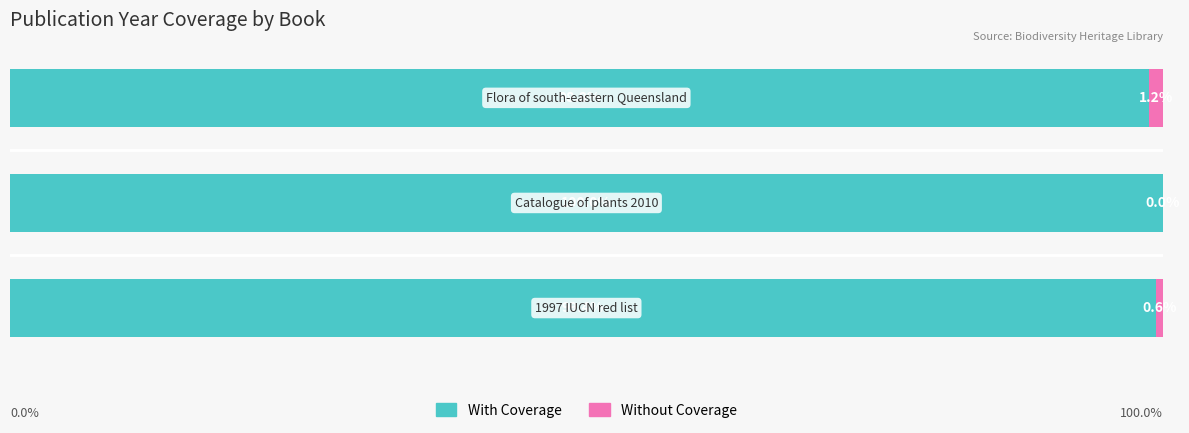

List the series in order of their peak value, lowest first.

Without Coverage, With Coverage